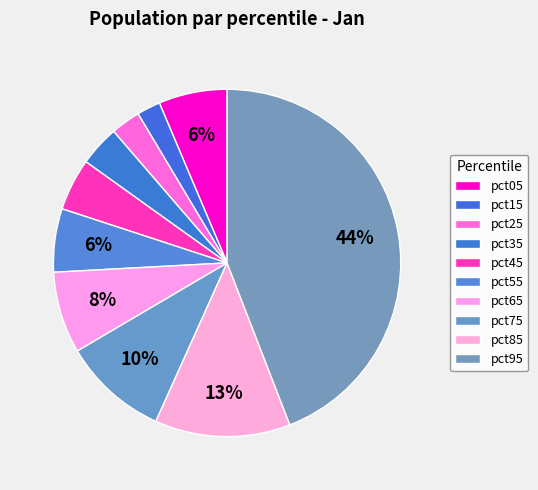

Is it true that pct45 is 5% of the pie?

True